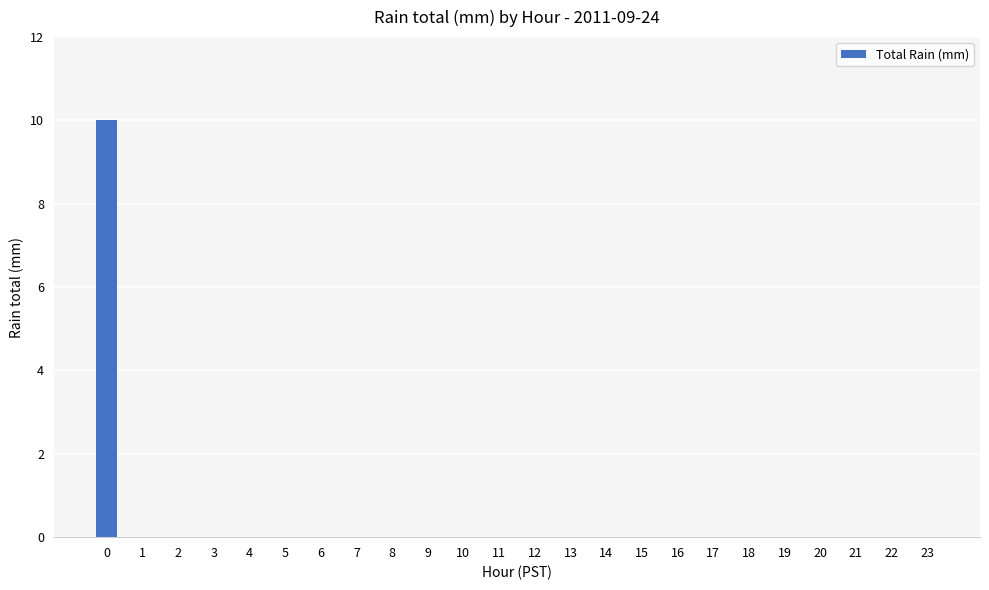

What is the greatest value displayed?

10